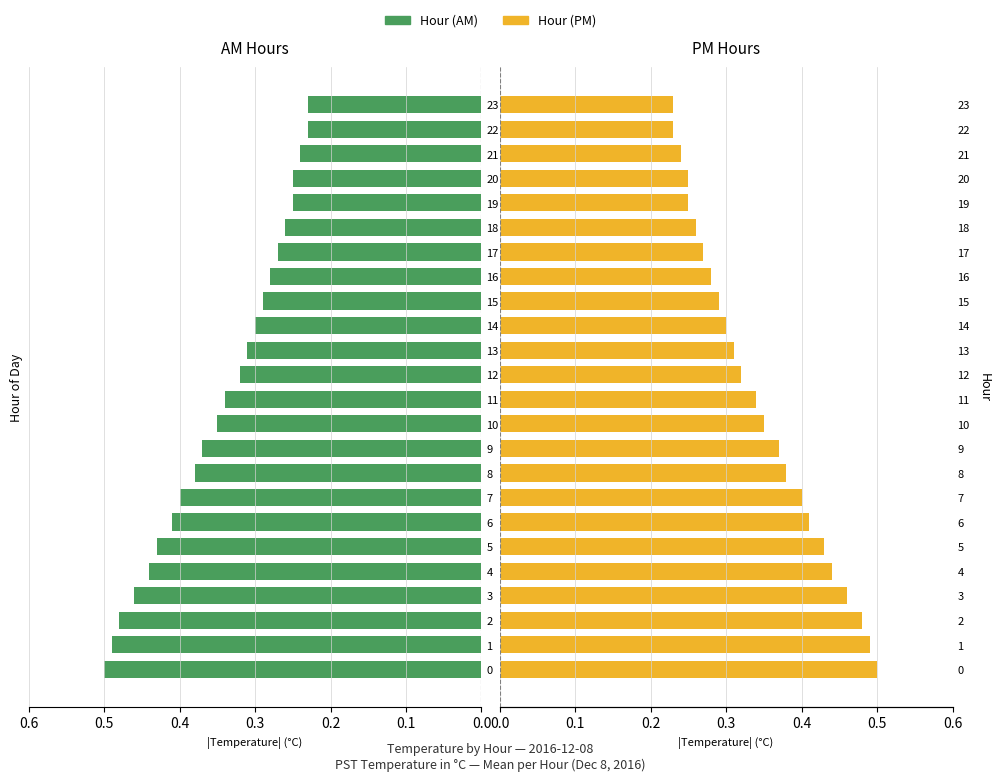

Where is Hour (PM) nearest to the value 0?

22